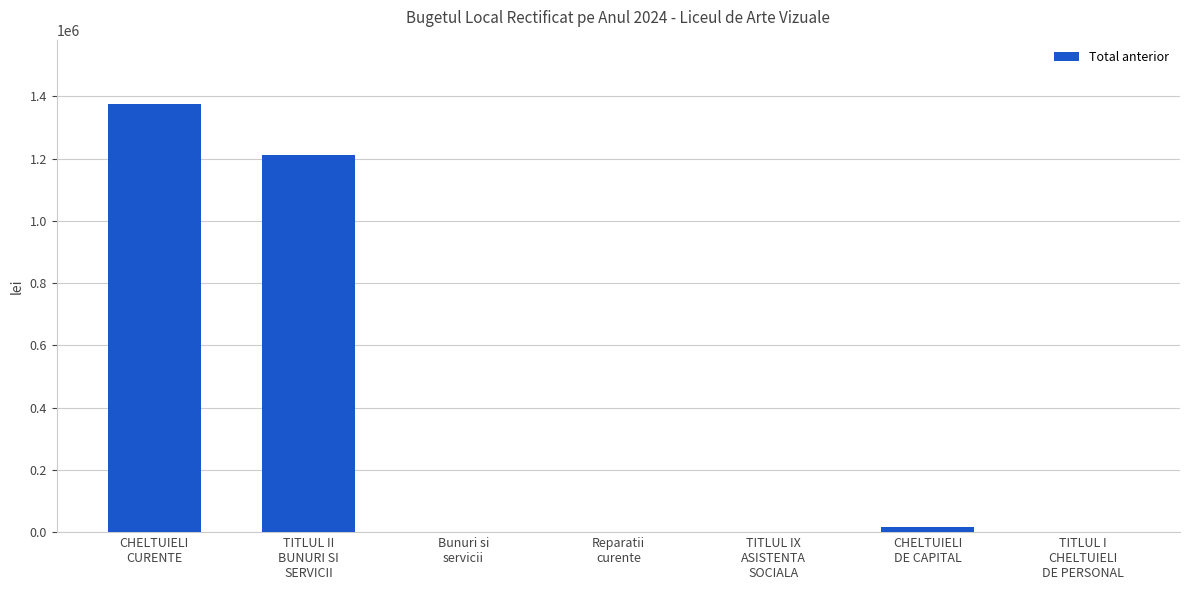

What is the sum of all values?

2604523